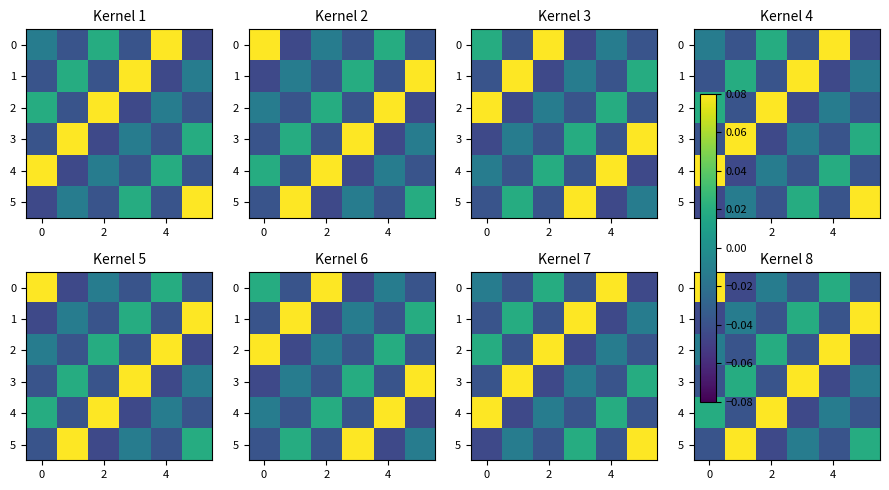

Count the number of categories in the chart.

6